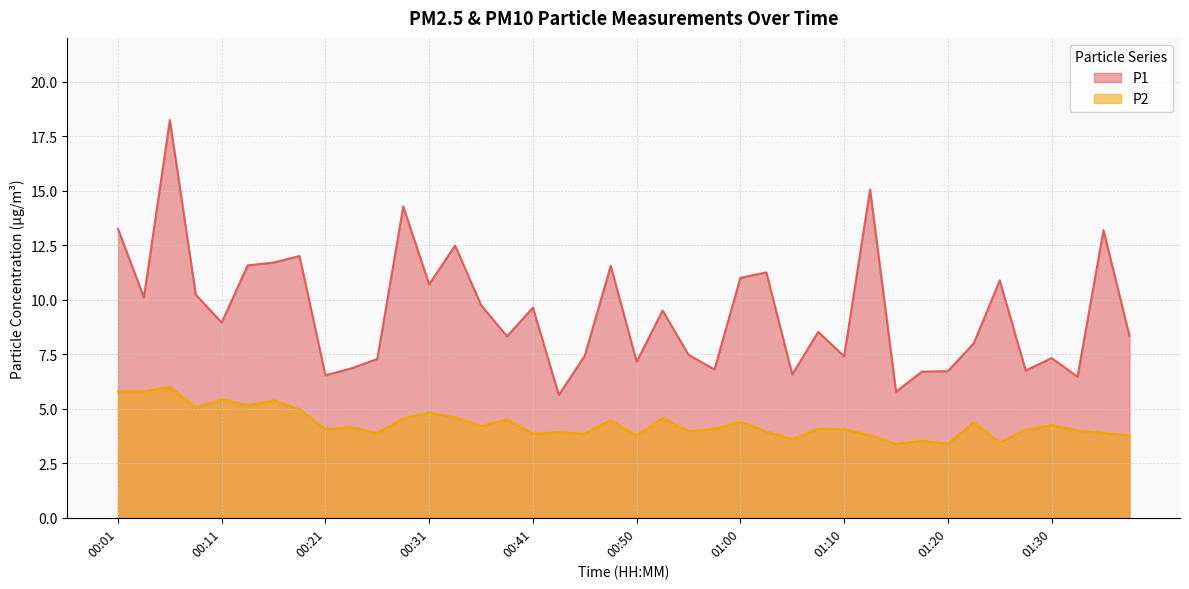

How many lines are shown in the chart?

2